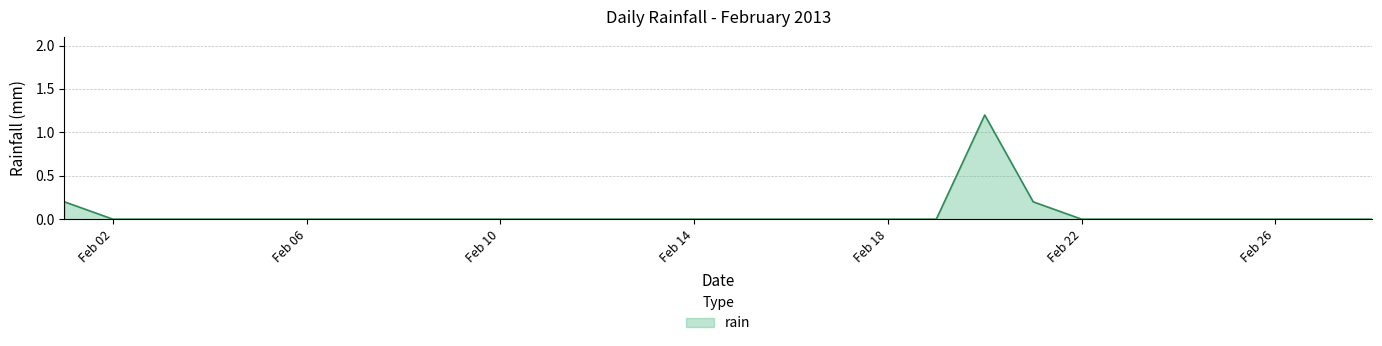

What is the greatest value displayed?

1.2